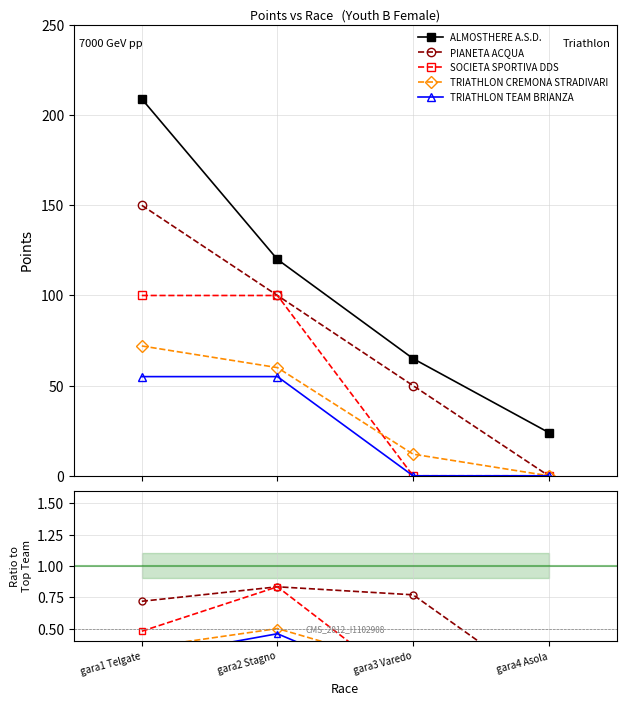

What is the sum of all ALMOSTHERE A.S.D. values?

418.0